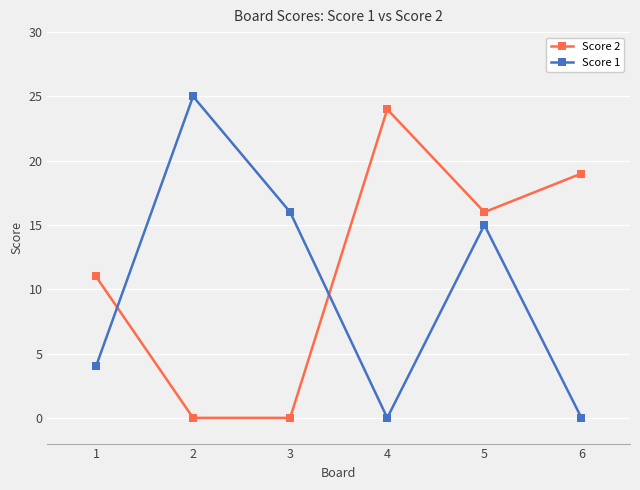

At which category does Score 1 reach its first local valley?

4